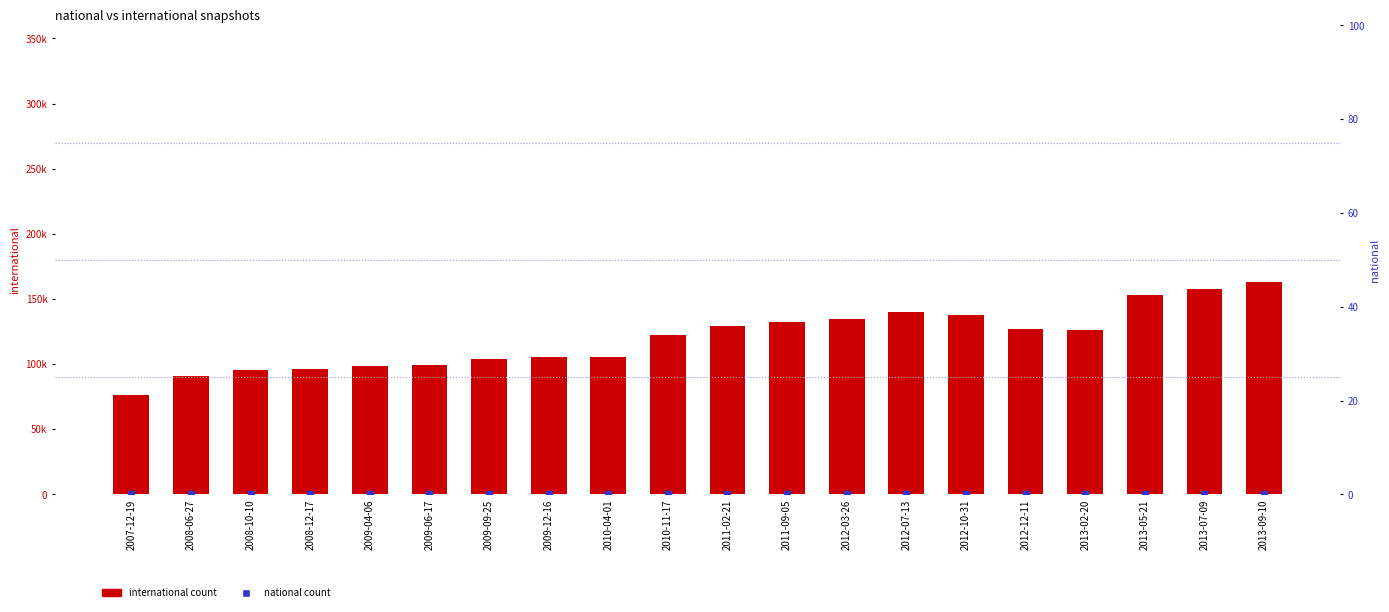

True or false: national has a value of 0 at 2011-02-21.

True